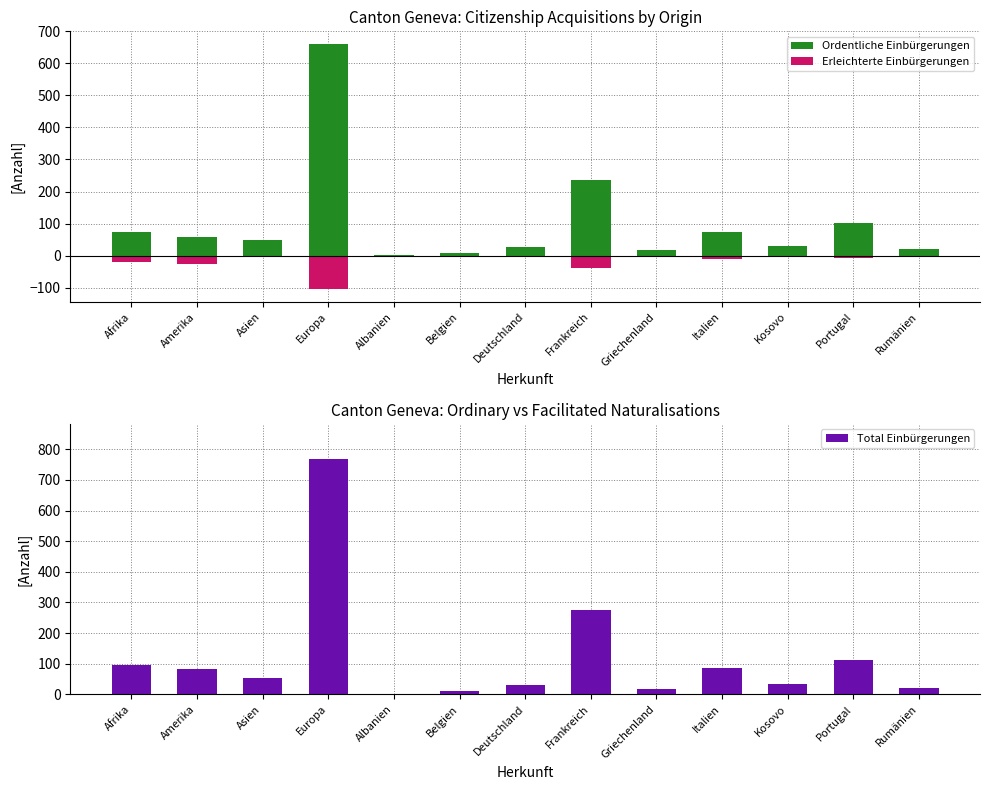

What is the lowest value of the Total Einbürgerungen series?

2